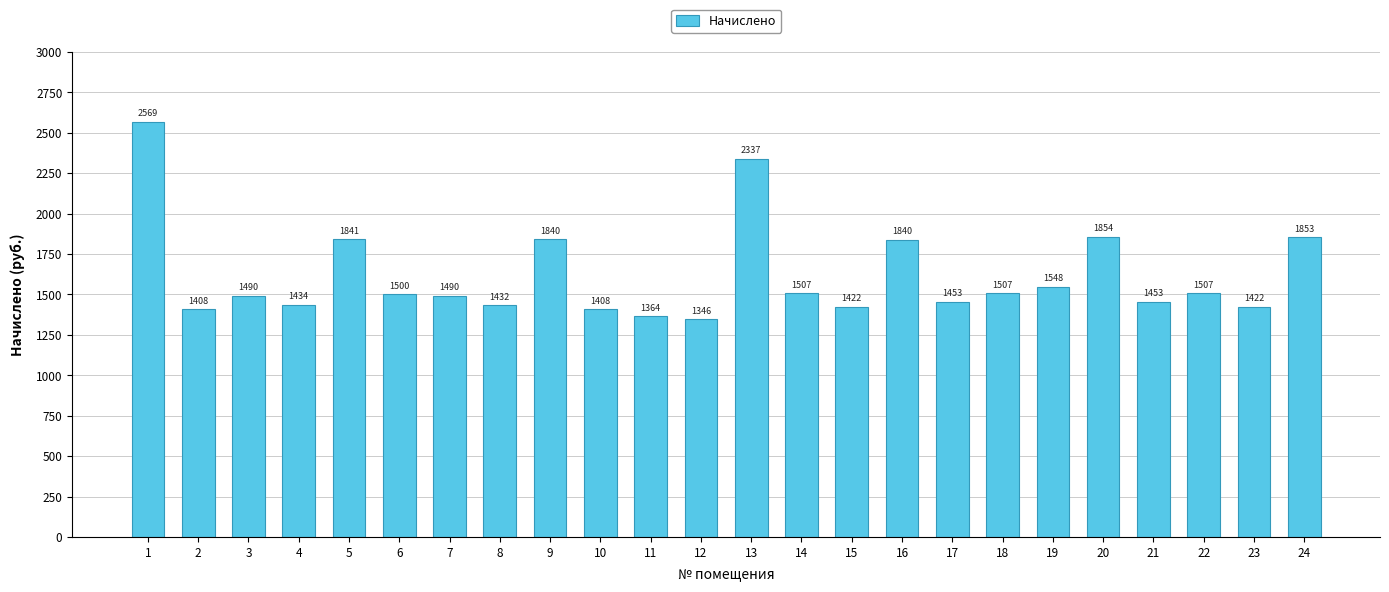

What is the smallest value displayed?

1345.9